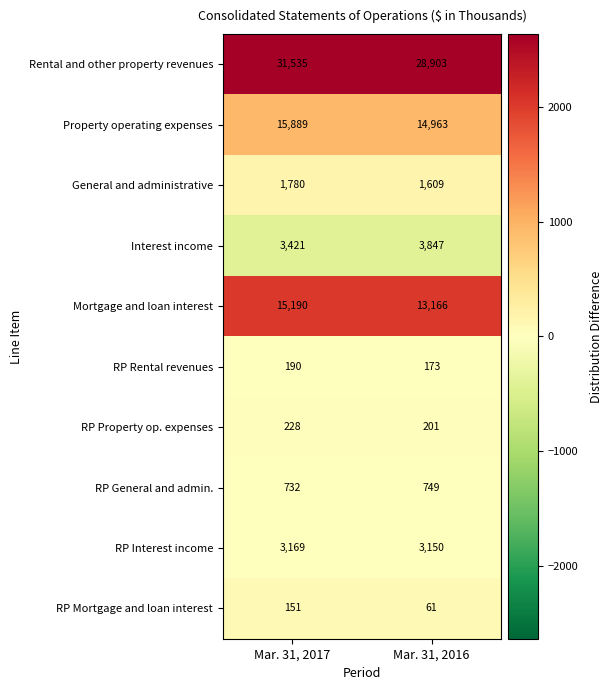

Reading left to right, what are all the values shown in this chart?

Rental and other property revenues: 31535	28903
Property operating expenses: 15889	14963
General and administrative: 1780	1609
Interest income: 3421	3847
Mortgage and loan interest: 15190	13166
RP Rental revenues: 190	173
RP Property op. expenses: 228	201
RP General and admin.: 732	749
RP Interest income: 3169	3150
RP Mortgage and loan interest: 151	61